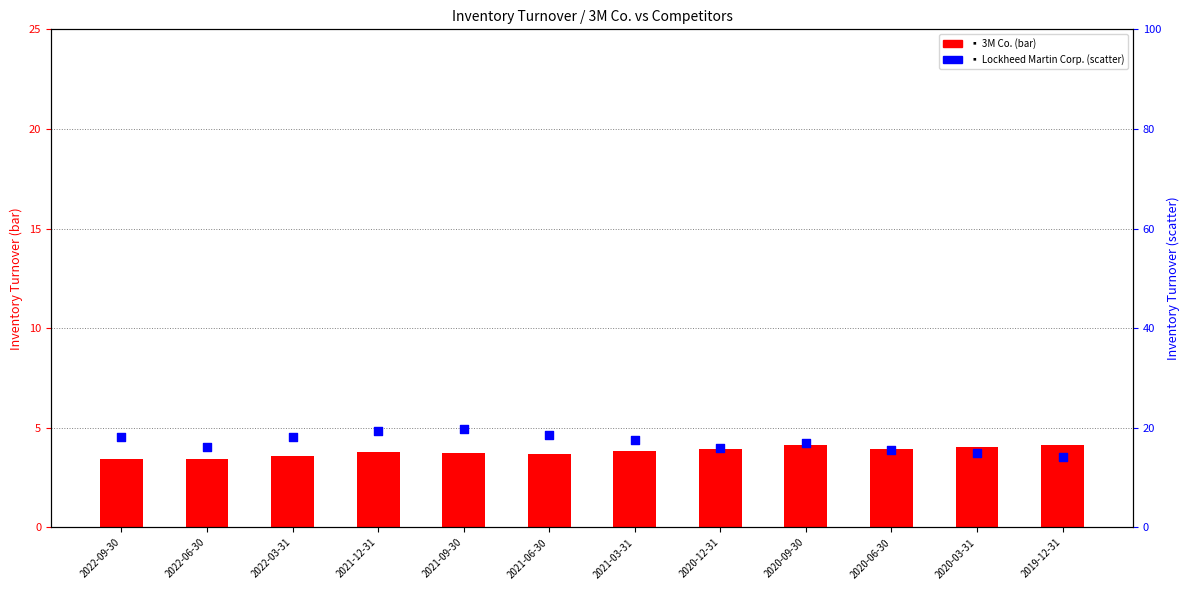

What is the total value across all series at 2019-12-31?

18.4